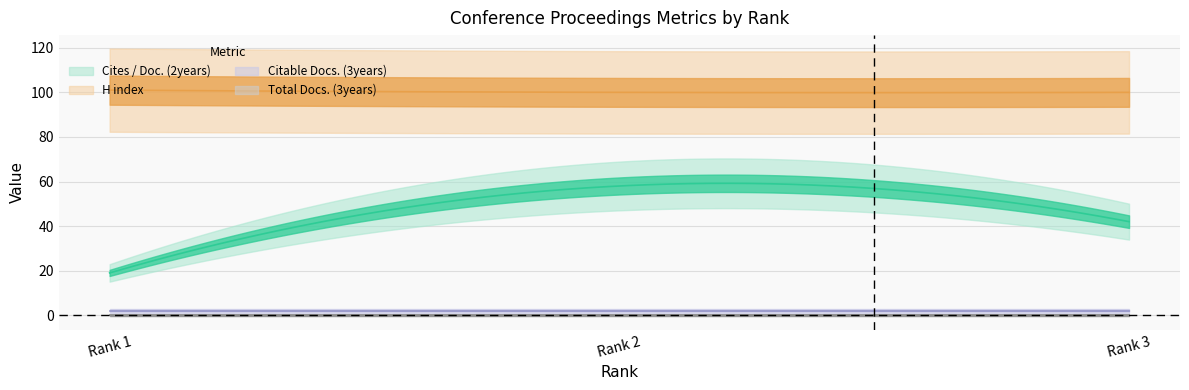

What is the value of the Cites / Doc. (2years) point at the 2nd from the left?

58